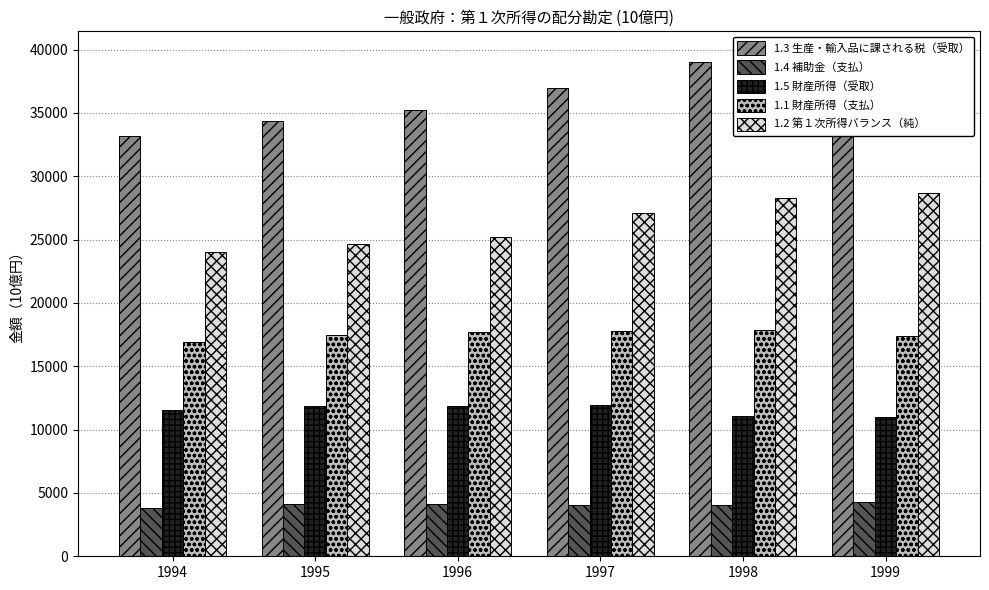

Reading left to right, list all the values displayed in this chart.

1.3 生産・輸入品に課される税（受取）: 1994=33200.4	1995=34368.2	1996=35211.3	1997=37003.4	1998=39042.5	1999=39471.1
1.4 補助金（支払）: 1994=3842.3	1995=4107.5	1996=4155.0	1997=4023.5	1998=4022.6	1999=4324.4
1.5 財産所得（受取）: 1994=11563.0	1995=11860.5	1996=11872.3	1997=11962.5	1998=11097.7	1999=10964.2
1.1 財産所得（支払）: 1994=16903.3	1995=17446.7	1996=17700.2	1997=17804.7	1998=17850.9	1999=17391.5
1.2 第１次所得バランス（純）: 1994=24017.8	1995=24674.5	1996=25228.4	1997=27137.7	1998=28266.7	1999=28719.5